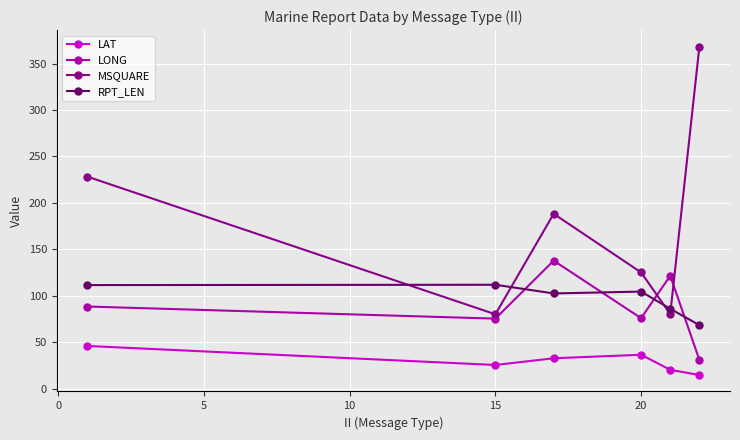

What is the smallest value displayed?

14.7